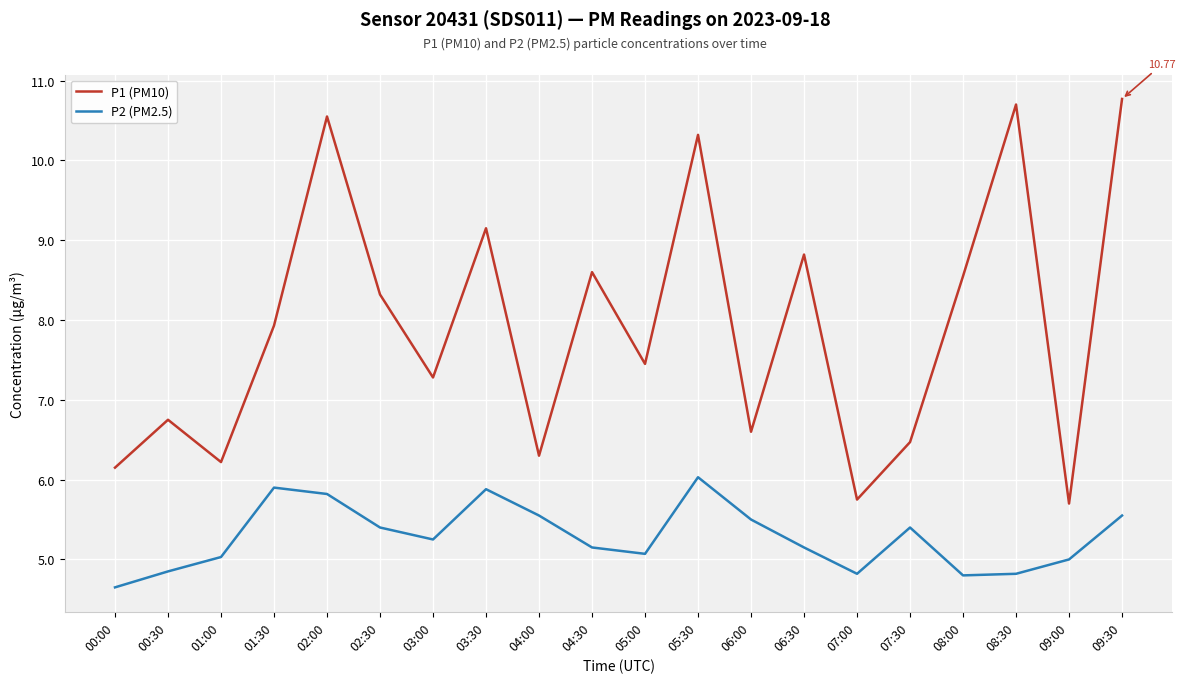

Does the chart display data point markers on the line(s)?

No